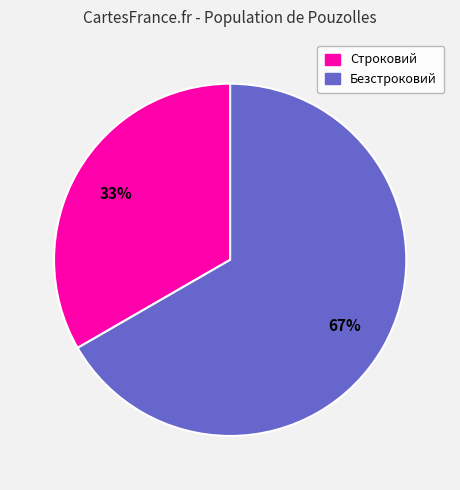

Between Строковий and Безстроковий, which is larger?

Безстроковий